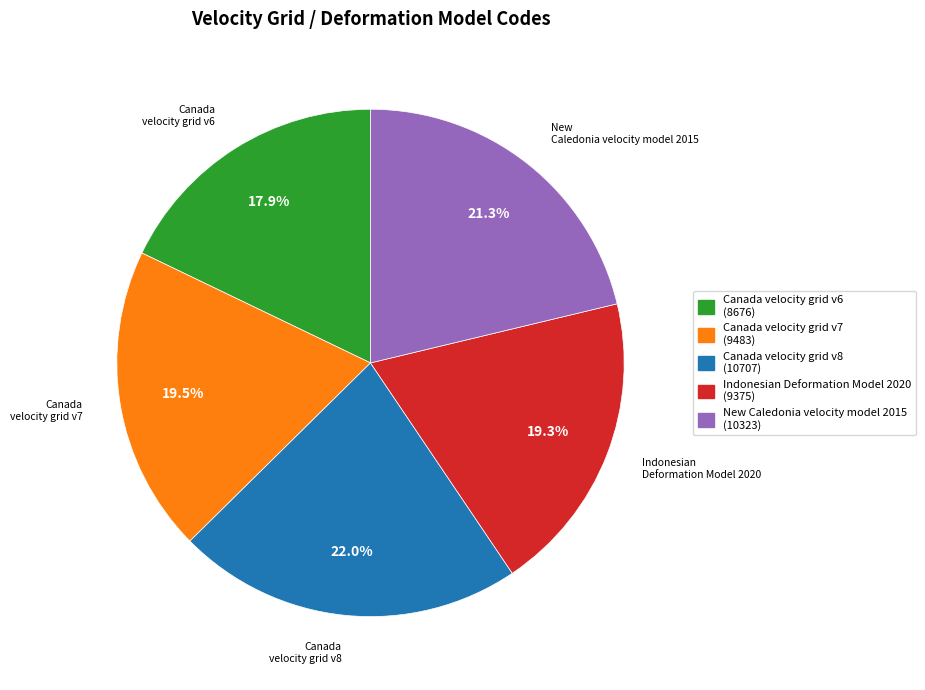

Does Canada velocity grid v7 account for over 50% of the chart?

No